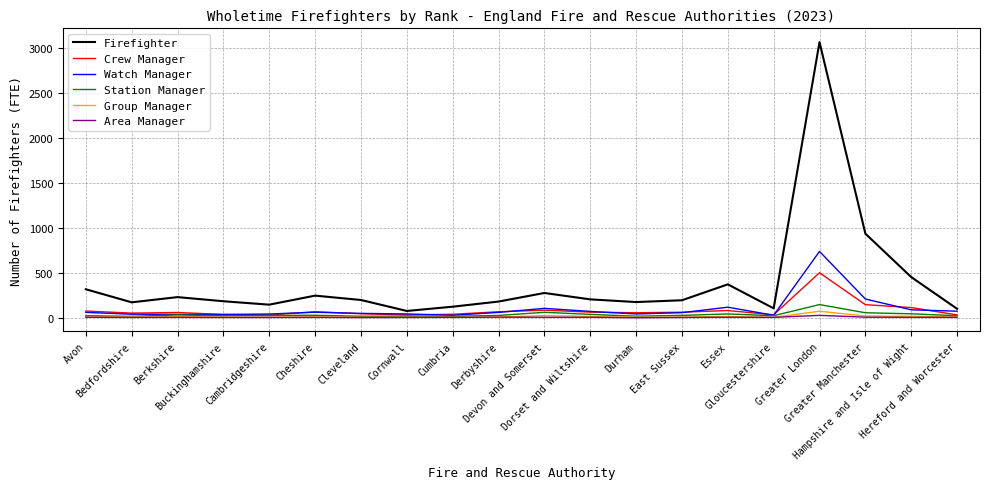

True or false: Group Manager and Firefighter cross at least once.

False